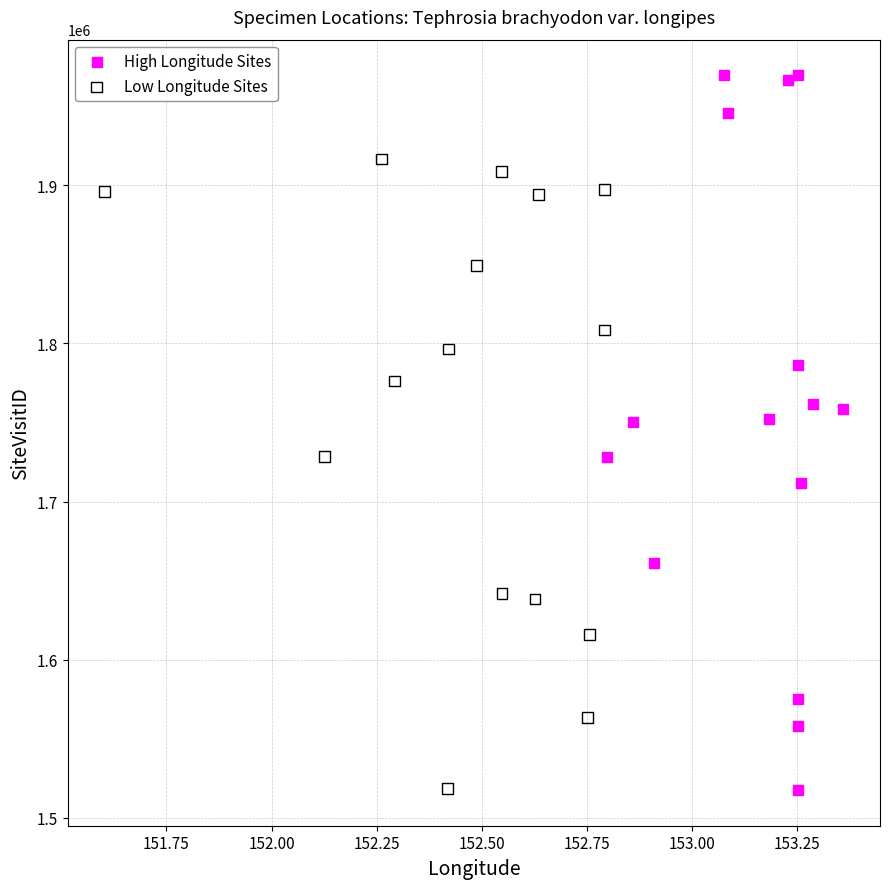

Which series reaches the maximum Y coordinate?

High Longitude Sites